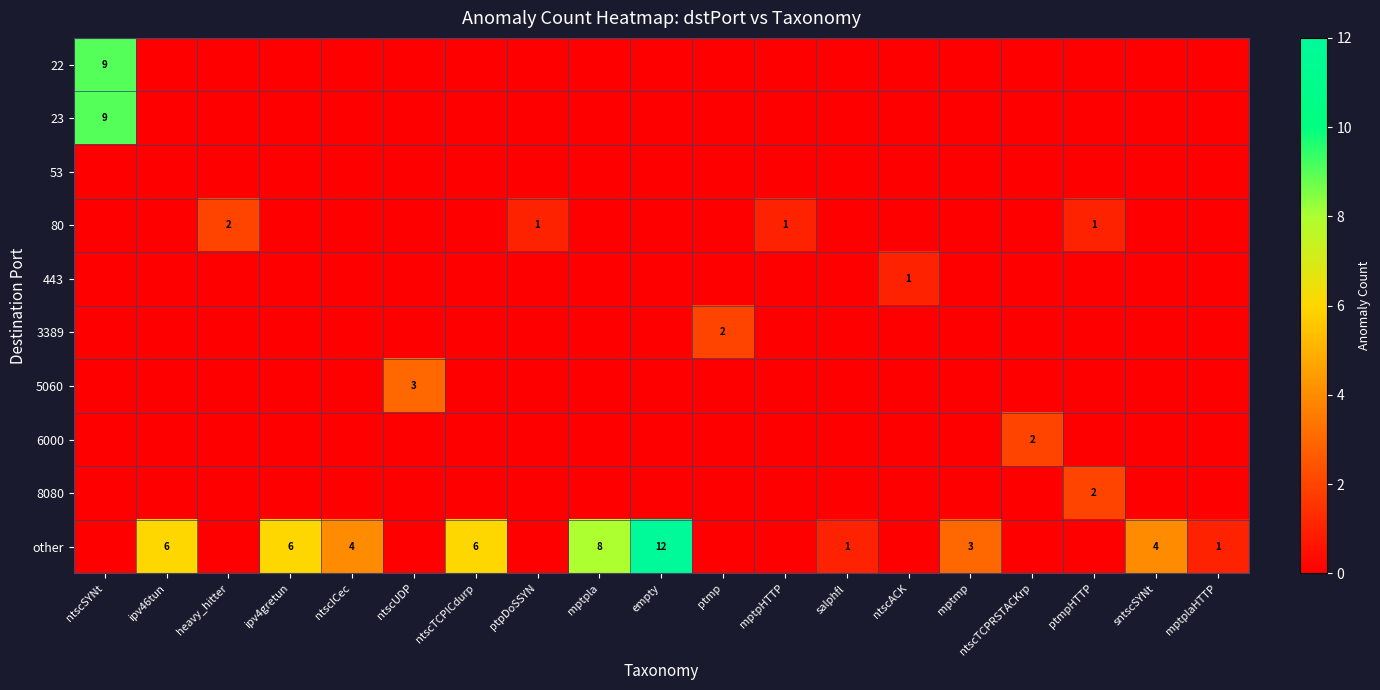

What is the difference between the maximum and minimum values in the 80 series?

2